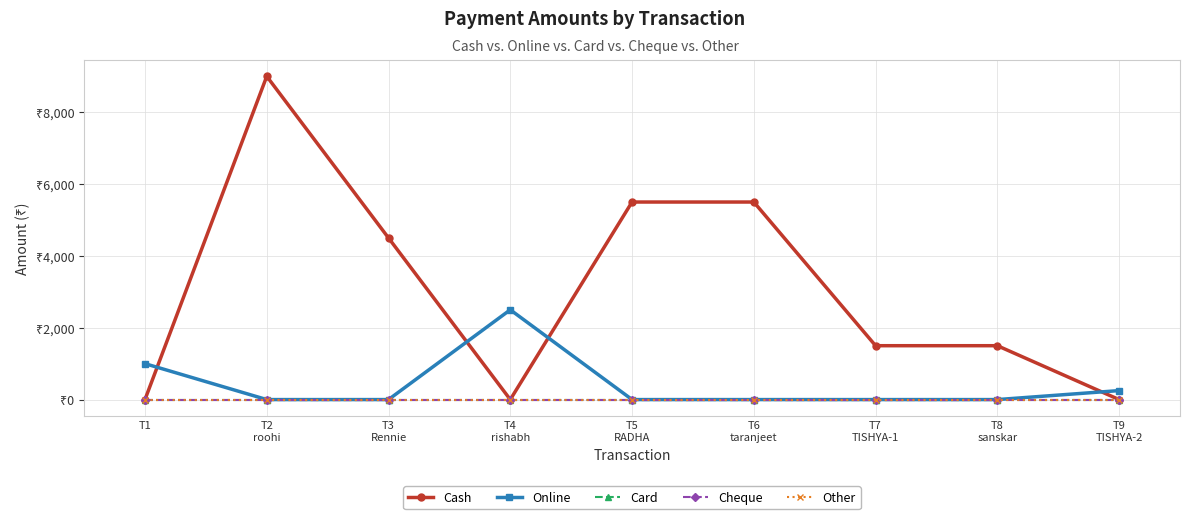

Which has a higher value, T7
TISHYA-1 or T2
roohi?

T2
roohi